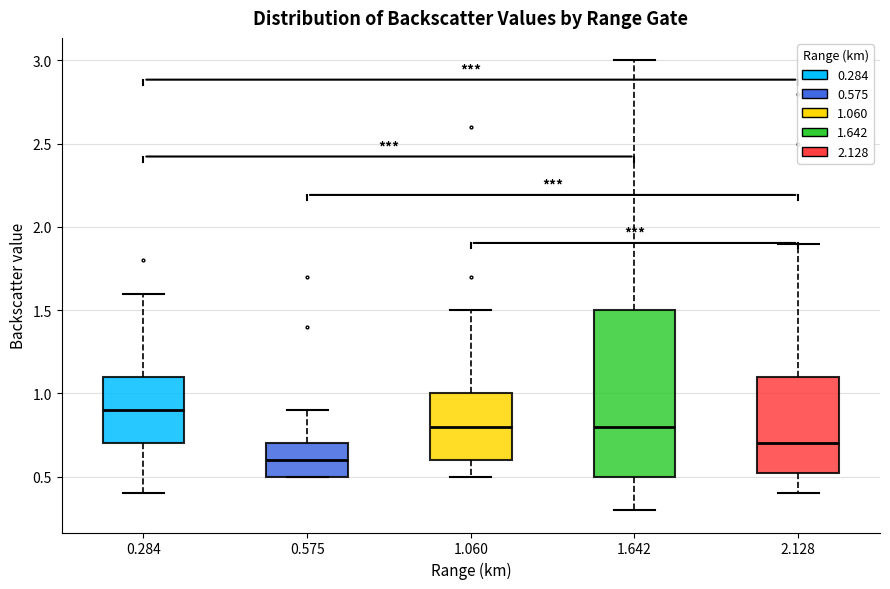

Where does the lower whisker of the box at x = 1.060 end on the y-axis? The values are not printed on the chart, so give them approximately, as read against the axis.

0.50